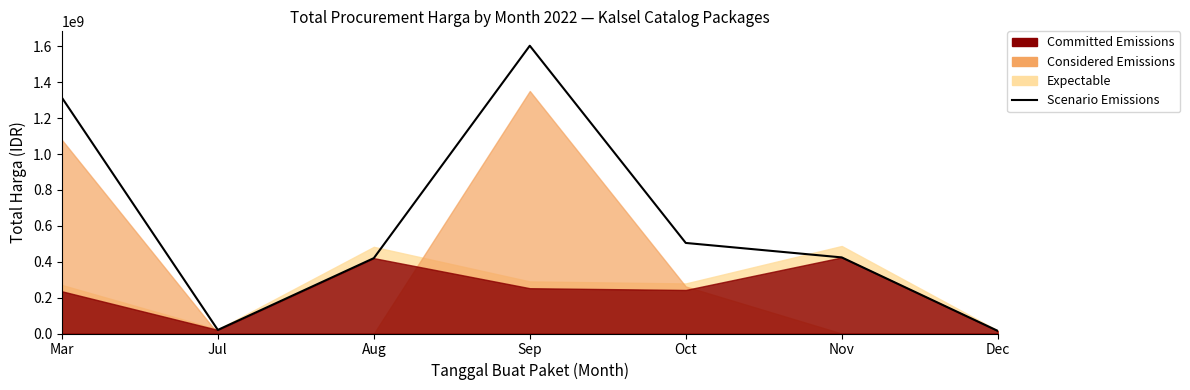

Where is the first local maximum?

Sep